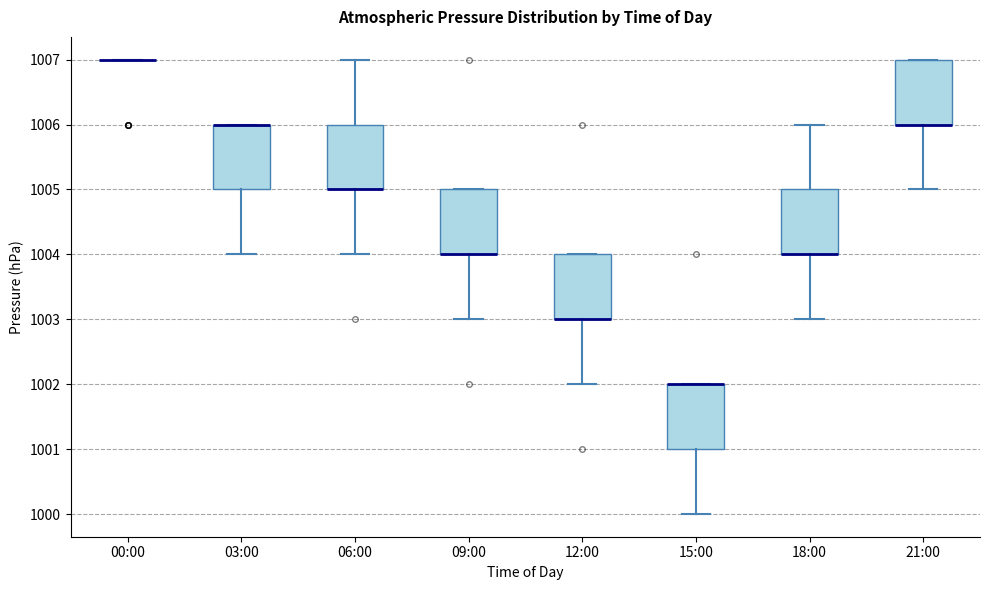

Reading left to right, read every box against the y-axis: the position of its median line, the range the box covers, and the ends of its whiskers. The values are not printed on the chart, so give them approximately, as read against the axis.

00:00: box collapsed to a line at 1007, whiskers 1007 to 1007
03:00: median 1006 (drawn on the box's upper edge), box 1005 to 1006, whiskers 1004 to 1006
06:00: median 1005 (drawn on the box's lower edge), box 1005 to 1006, whiskers 1004 to 1007
09:00: median 1004 (drawn on the box's lower edge), box 1004 to 1005, whiskers 1003 to 1005
12:00: median 1003 (drawn on the box's lower edge), box 1003 to 1004, whiskers 1002 to 1004
15:00: median 1002 (drawn on the box's upper edge), box 1001 to 1002, whiskers 1000 to 1002
18:00: median 1004 (drawn on the box's lower edge), box 1004 to 1005, whiskers 1003 to 1006
21:00: median 1006 (drawn on the box's lower edge), box 1006 to 1007, whiskers 1005 to 1007